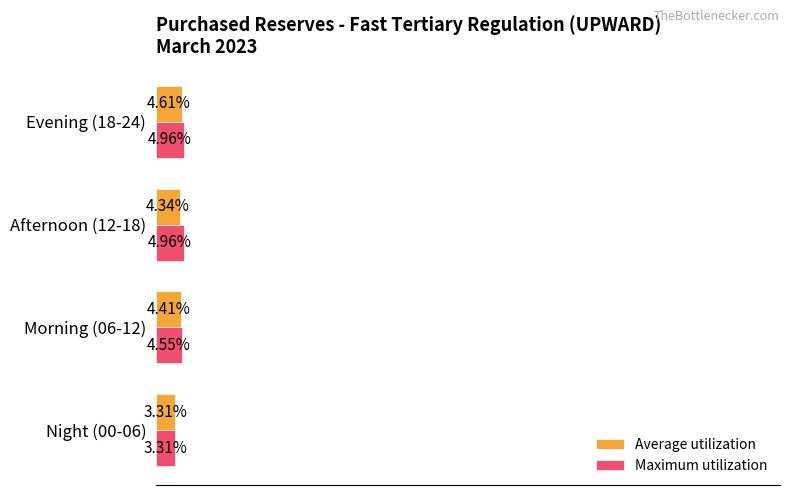

List the labels in order of Average utilization value, largest first.

Evening (18-24), Morning (06-12), Afternoon (12-18), Night (00-06)